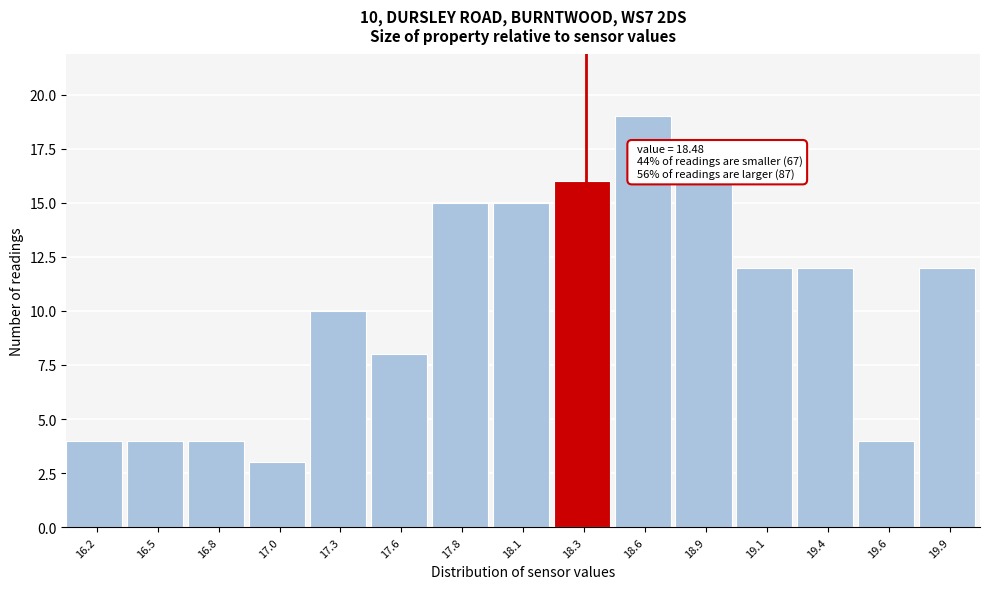

Reading left to right, what are all the values shown in this chart?

16.2=4	16.5=4	16.8=4	17.0=3	17.3=10	17.6=8	17.8=15	18.1=15	18.3=16	18.6=19	18.9=16	19.1=12	19.4=12	19.6=4	19.9=12